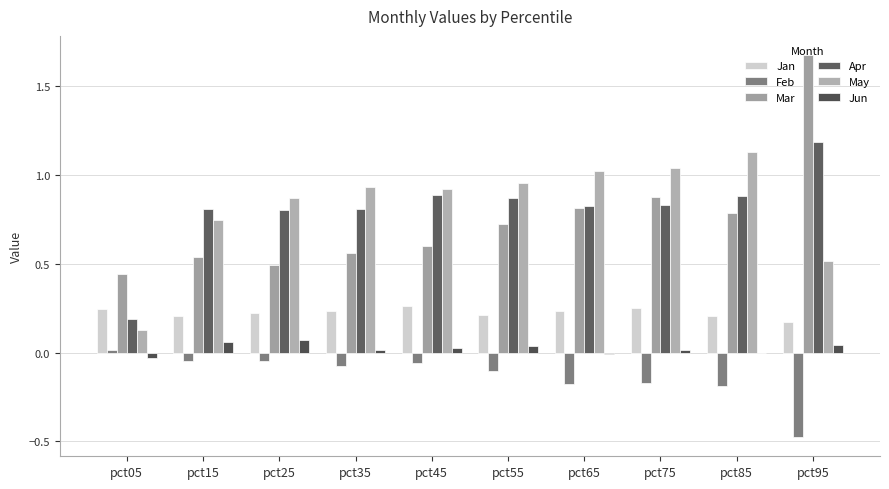

Reading left to right, transcribe all the data shown in this chart.

Jan: pct05=0.2	pct15=0.2	pct25=0.2	pct35=0.2	pct45=0.3	pct55=0.2	pct65=0.2	pct75=0.3	pct85=0.2	pct95=0.2
Feb: pct05=0.0	pct15=-0.0	pct25=-0.0	pct35=-0.1	pct45=-0.1	pct55=-0.1	pct65=-0.2	pct75=-0.2	pct85=-0.2	pct95=-0.5
Mar: pct05=0.4	pct15=0.5	pct25=0.5	pct35=0.6	pct45=0.6	pct55=0.7	pct65=0.8	pct75=0.9	pct85=0.8	pct95=1.7
Apr: pct05=0.2	pct15=0.8	pct25=0.8	pct35=0.8	pct45=0.9	pct55=0.9	pct65=0.8	pct75=0.8	pct85=0.9	pct95=1.2
May: pct05=0.1	pct15=0.7	pct25=0.9	pct35=0.9	pct45=0.9	pct55=1.0	pct65=1.0	pct75=1.0	pct85=1.1	pct95=0.5
Jun: pct05=-0.0	pct15=0.1	pct25=0.1	pct35=0.0	pct45=0.0	pct55=0.0	pct65=-0.0	pct75=0.0	pct85=-0.0	pct95=0.0